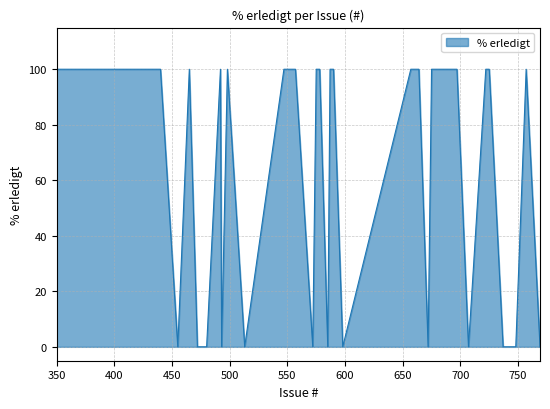

What is the maximum value shown in the chart?

100